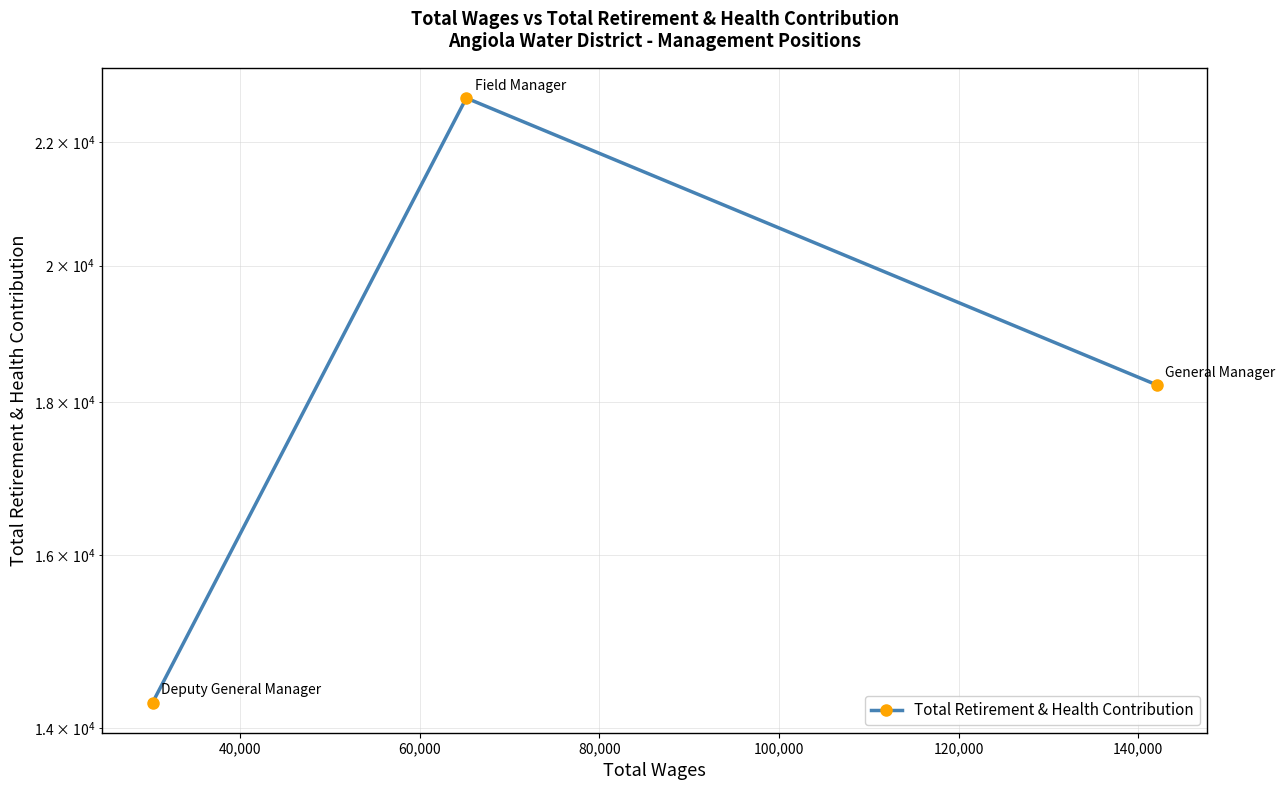

What is the difference between the maximum and second lowest values?

4519